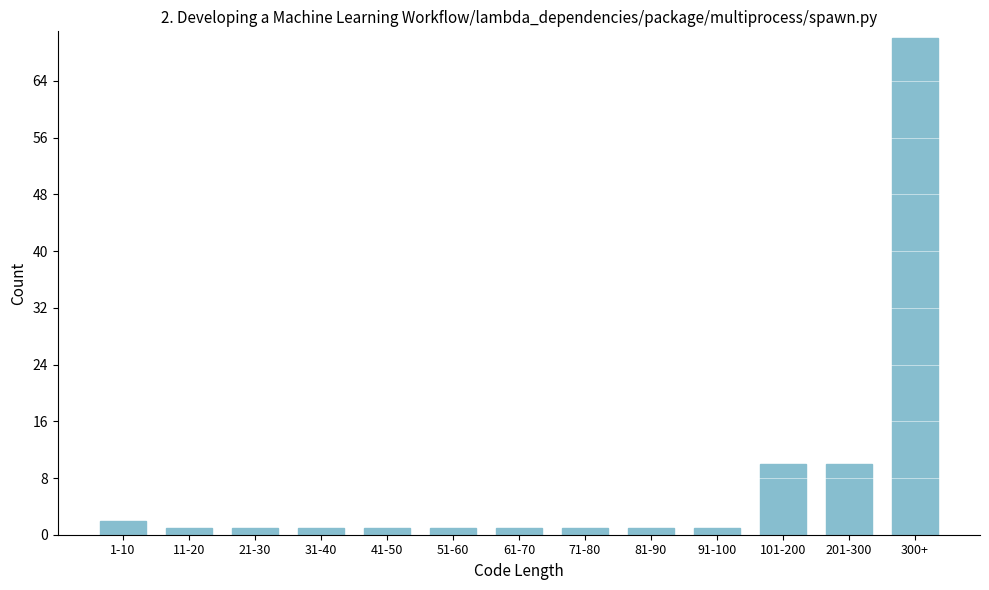

Reading left to right, what are all the values shown in this chart?

2	1	1	1	1	1	1	1	1	1	10	10	70